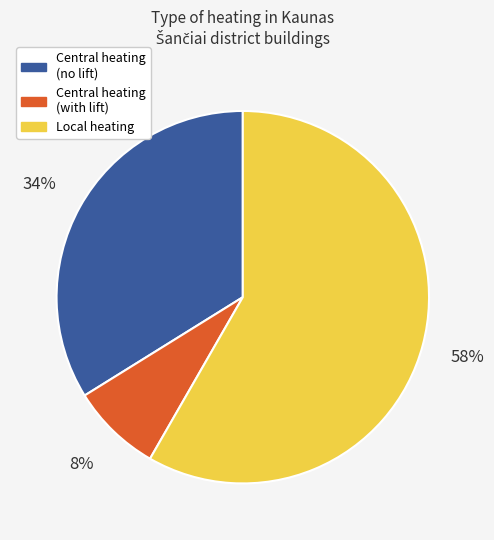

Is there a majority slice in this chart?

Yes